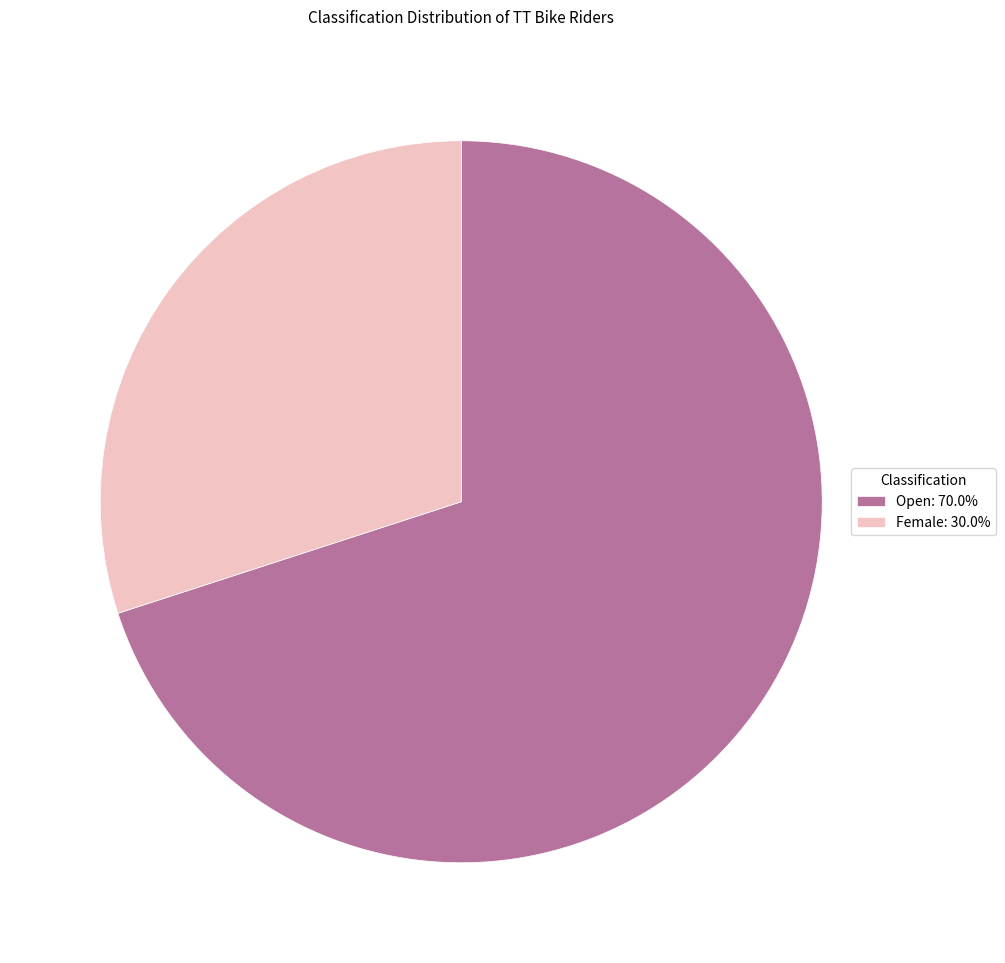

Is Open the majority of the pie?

Yes